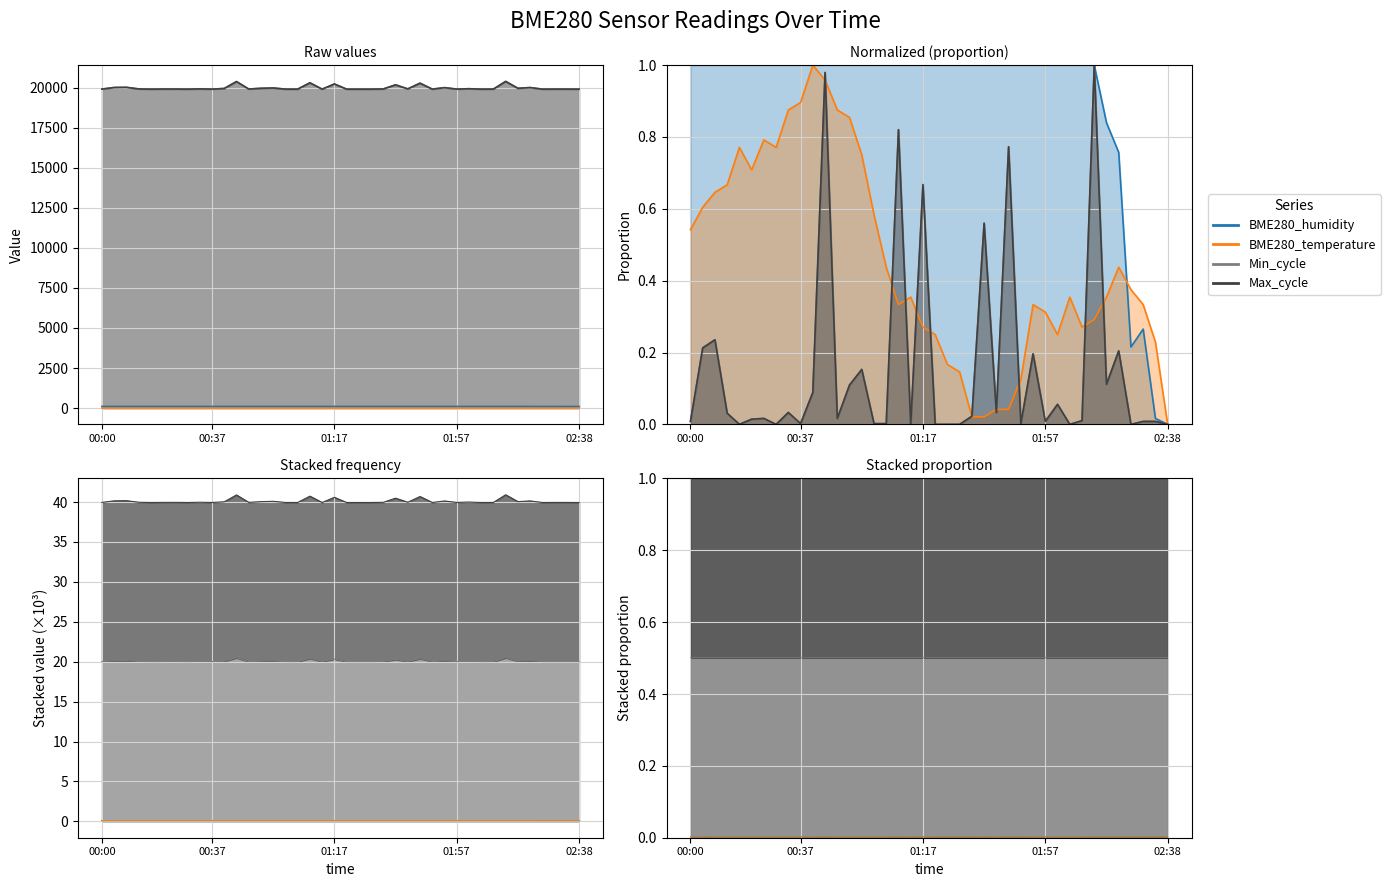

Rank the series at 00:45 from lowest to highest value.

BME280_temperature, BME280_humidity, Min_cycle, Max_cycle